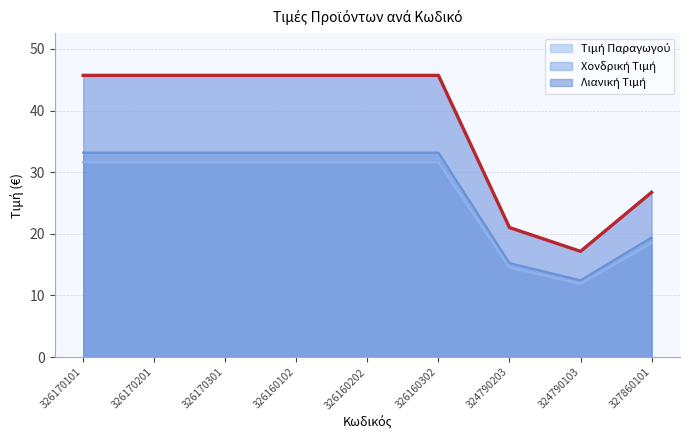

Does the chart have visible grid lines?

Yes